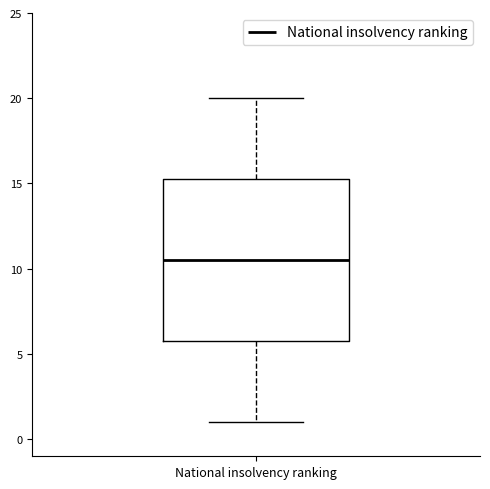

Where does the median line of the box for National insolvency ranking sit on the y-axis? The values are not printed on the chart, so give them approximately, as read against the axis.

10.5